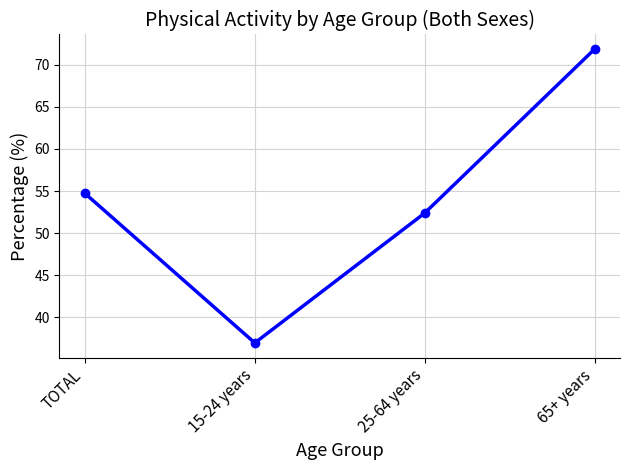

What is the sum of the values at 25-64 years and 15-24 years?

89.3